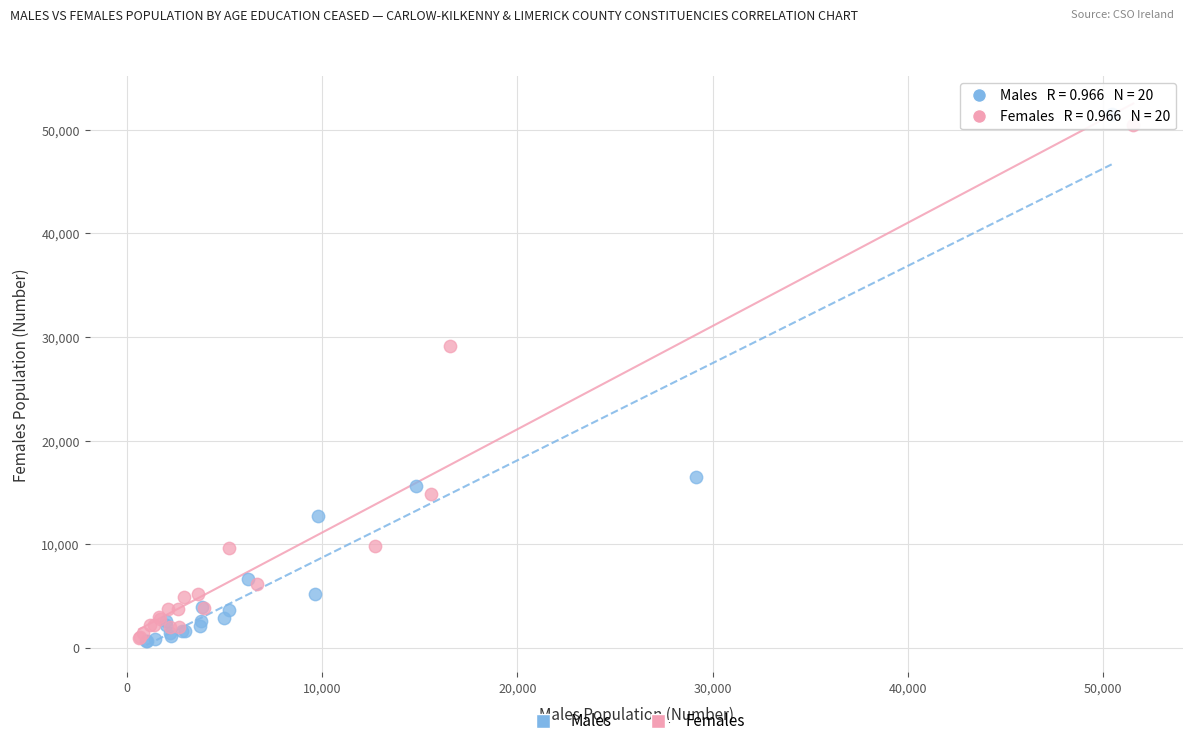

What are all the series names shown in the legend?

Males, Females